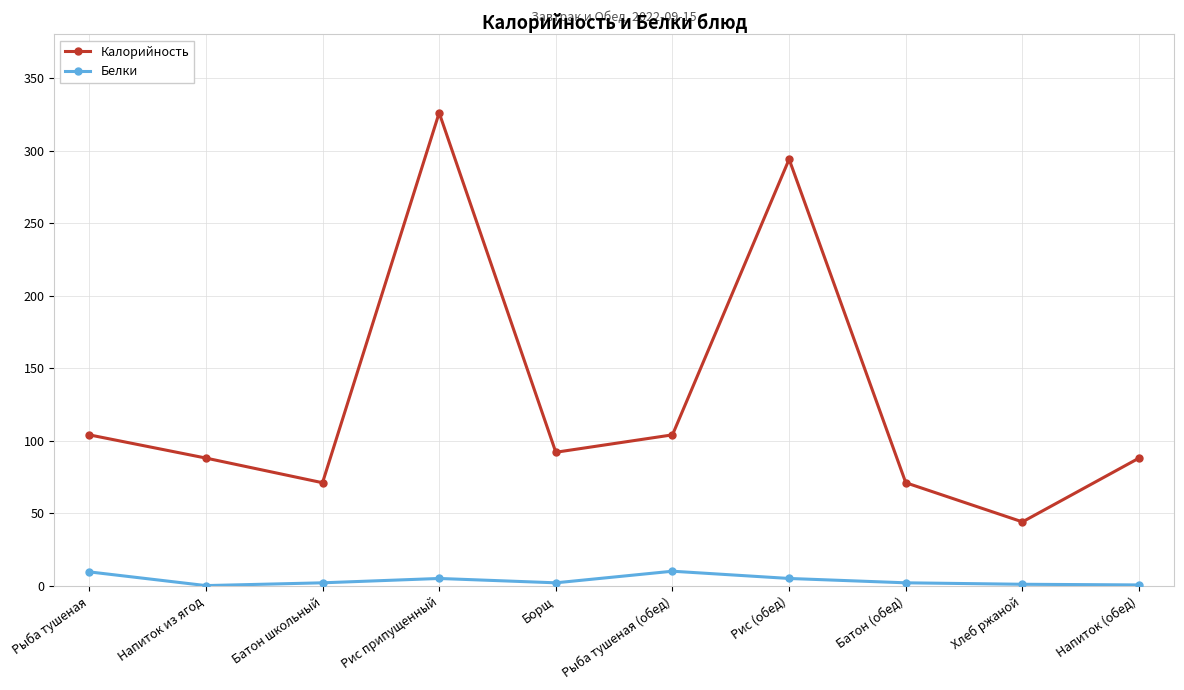

Is it true that Калорийность equals 170.2 at Рыба тушеная?

False